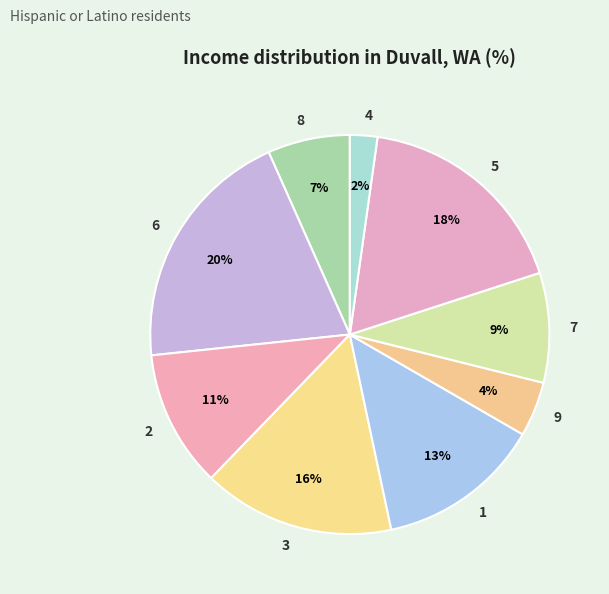

Is it true that 4 is 9% of the pie?

False